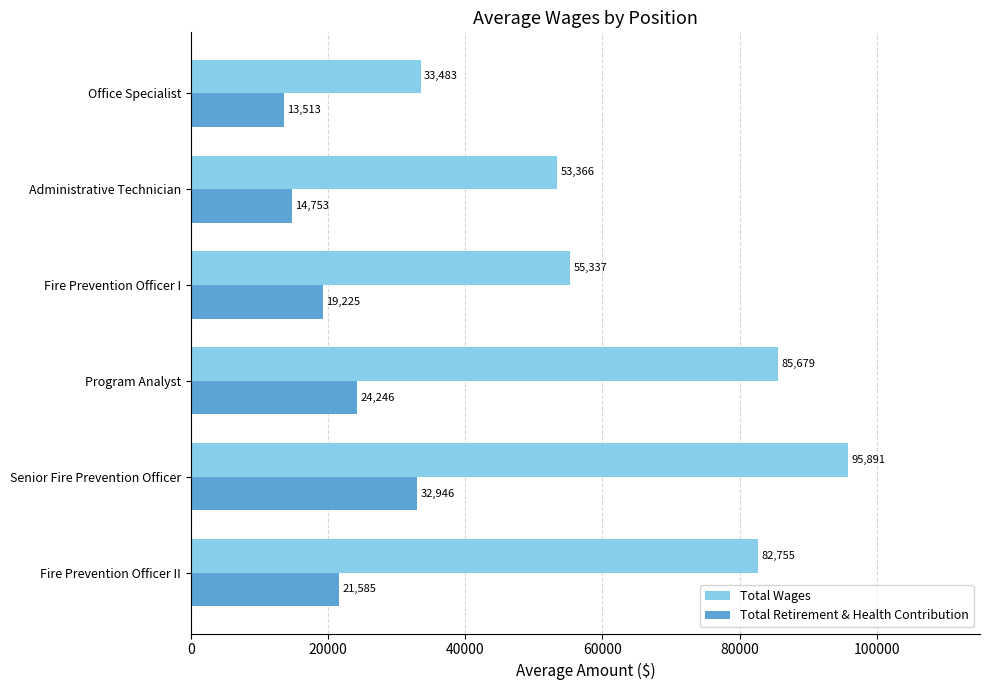

At which category is the sum across all series the highest?

Senior Fire Prevention Officer